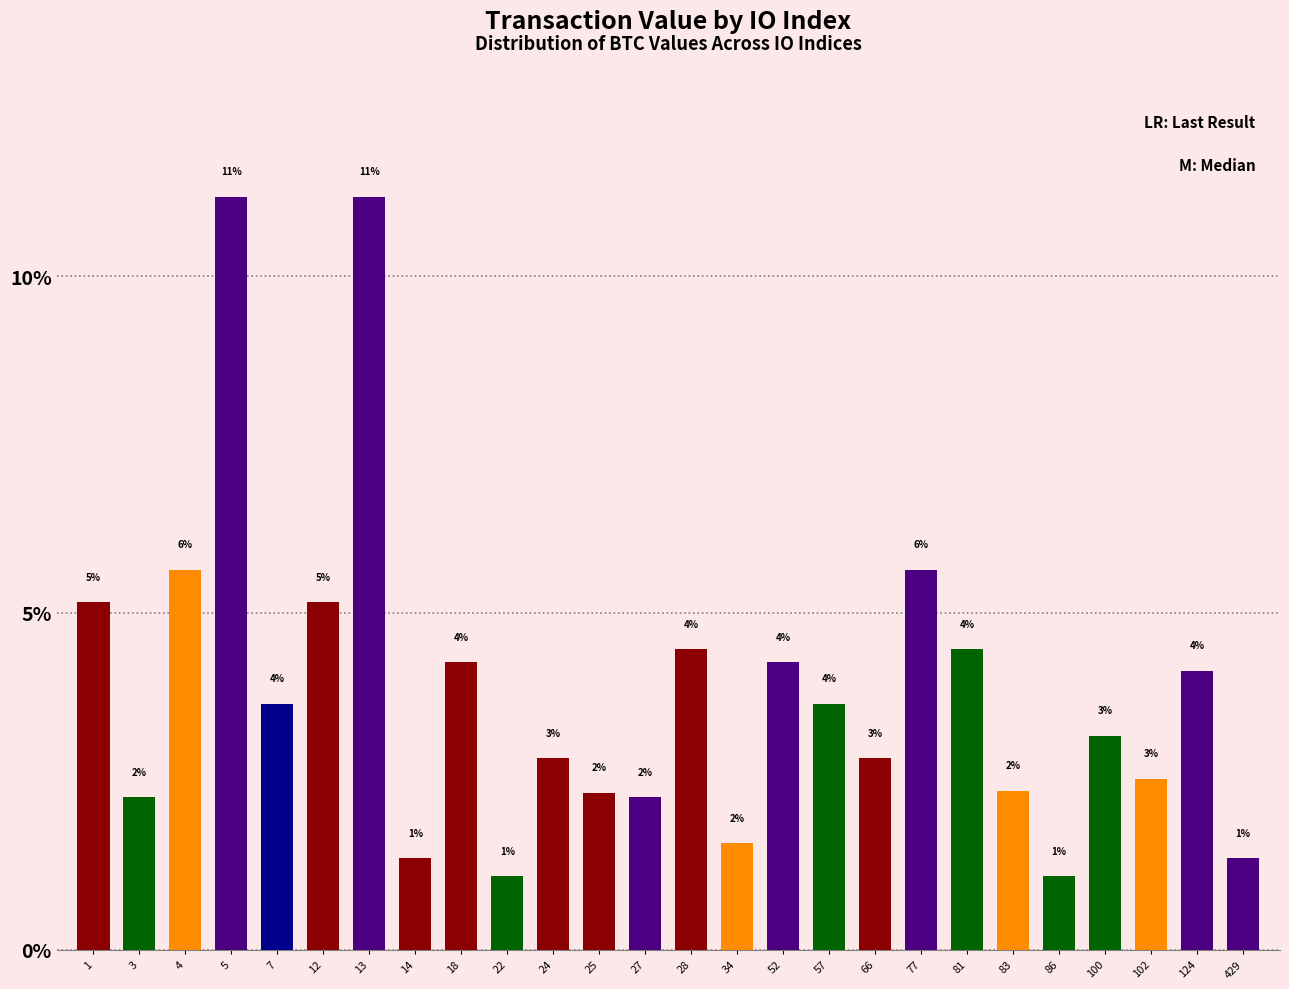

The value at 7 is 3.7. True or false?

True